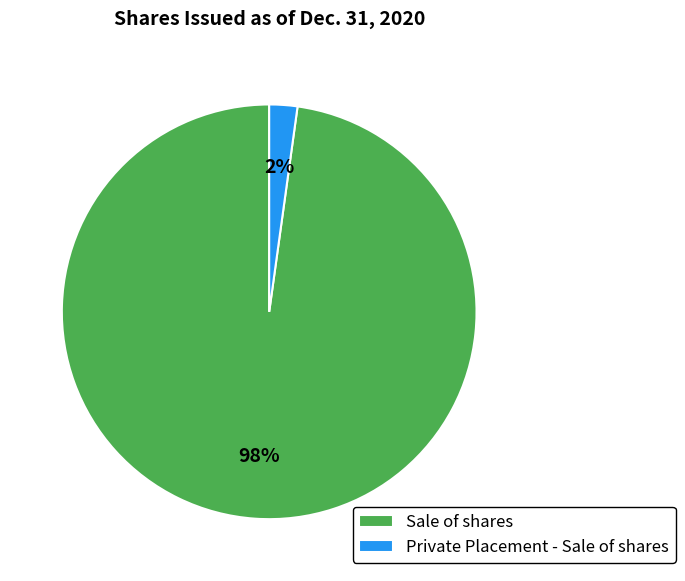

To the nearest percent, what is the difference between the Sale of shares and Private Placement - Sale of shares slice percentages?

96%